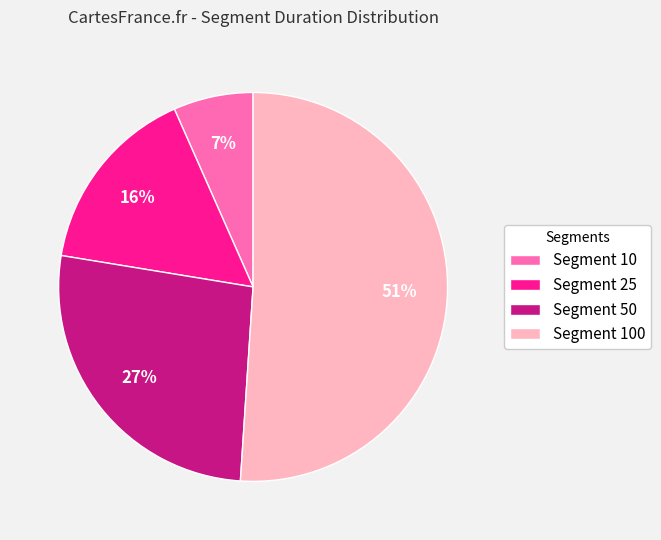

To the nearest percent, what is the difference between the largest and smallest slice percentages?

44%